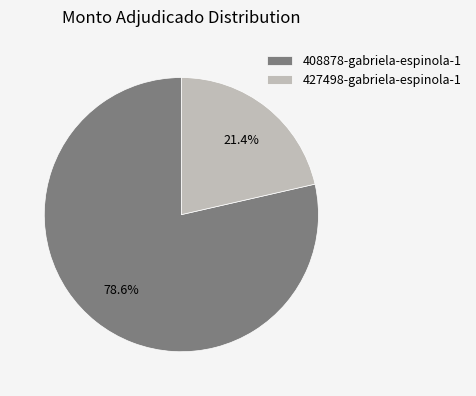

To the nearest percent, what is the difference between the largest and smallest slice percentages?

57%